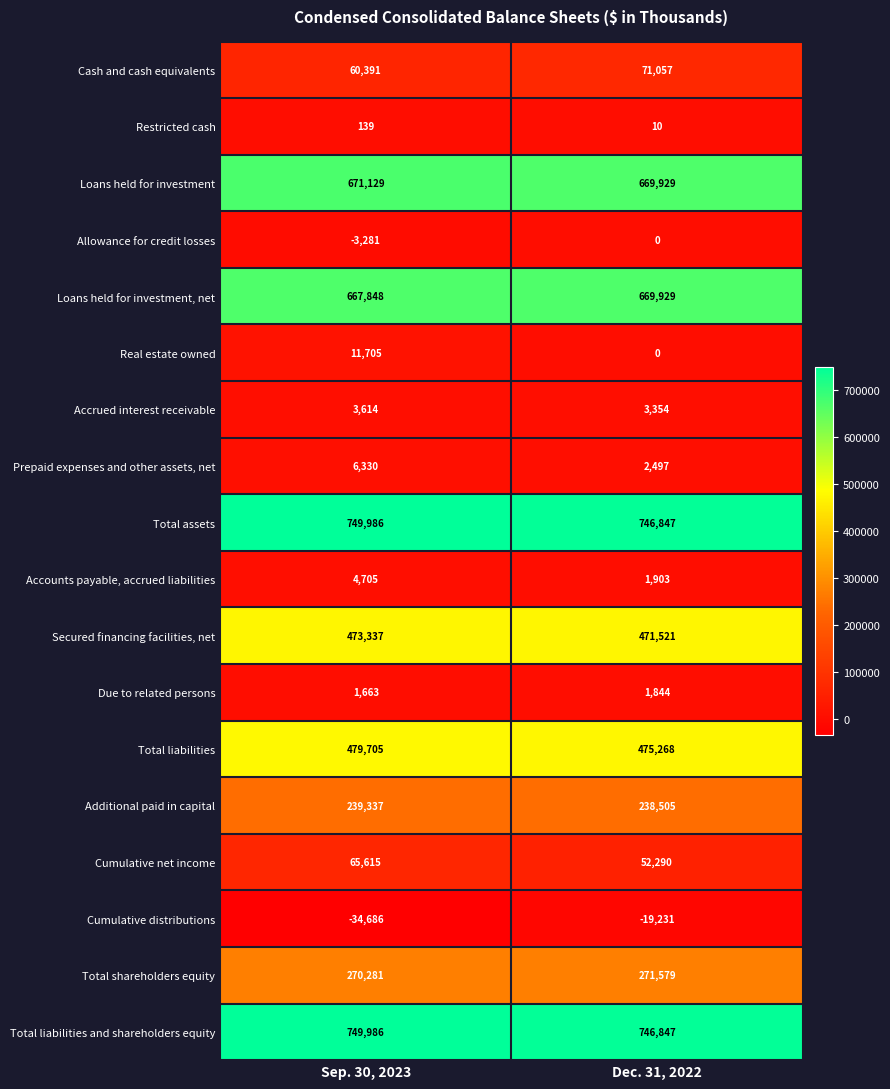

What is the spread (max minus min) of values at Sep. 30, 2023?

784672